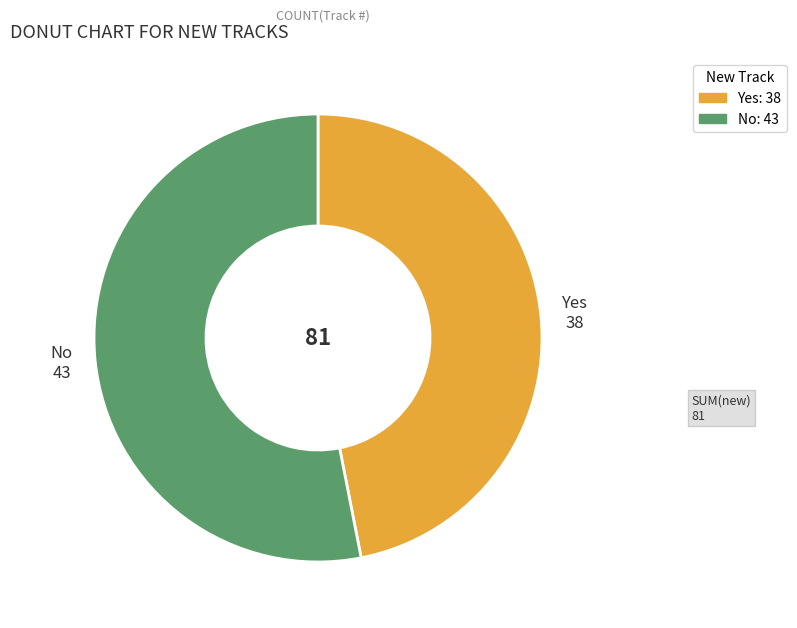

The No slice represents 47% of the pie. True or false?

False